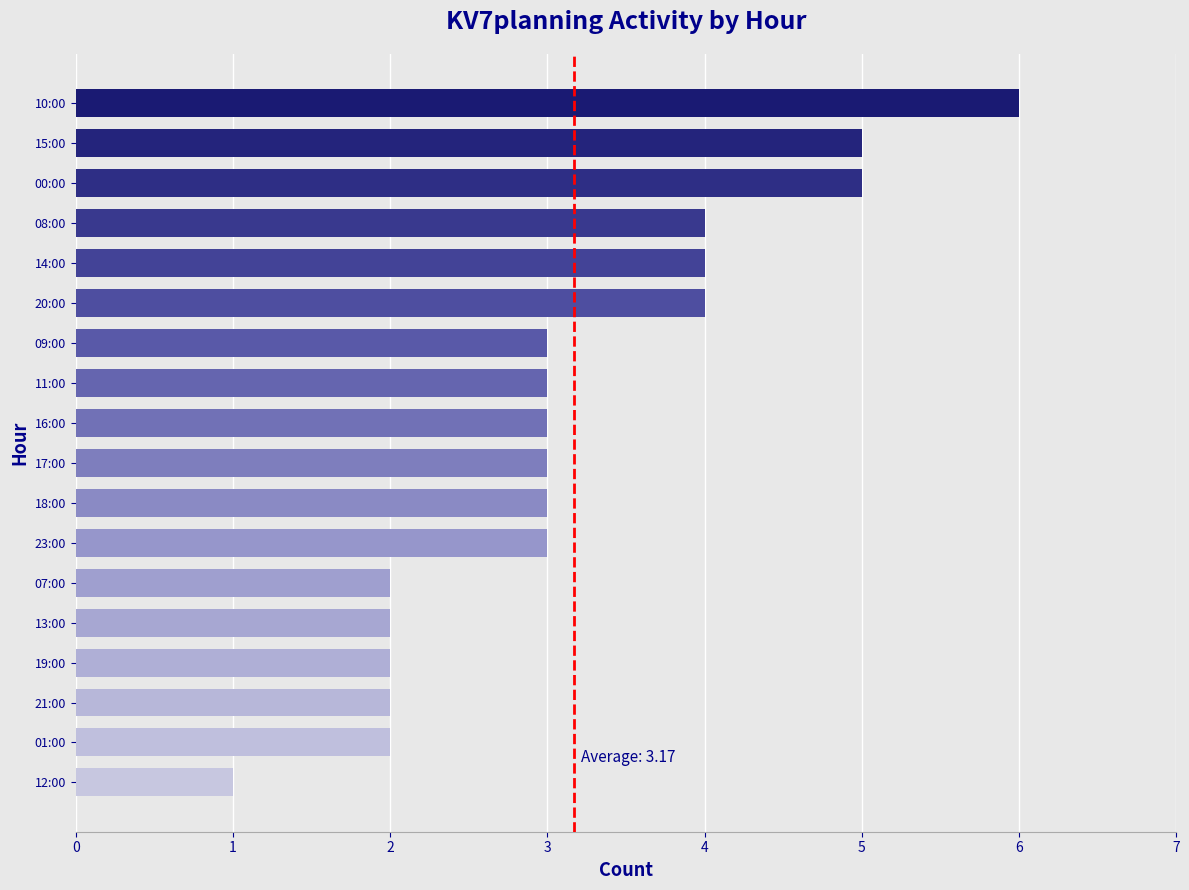

What is the average value?

3